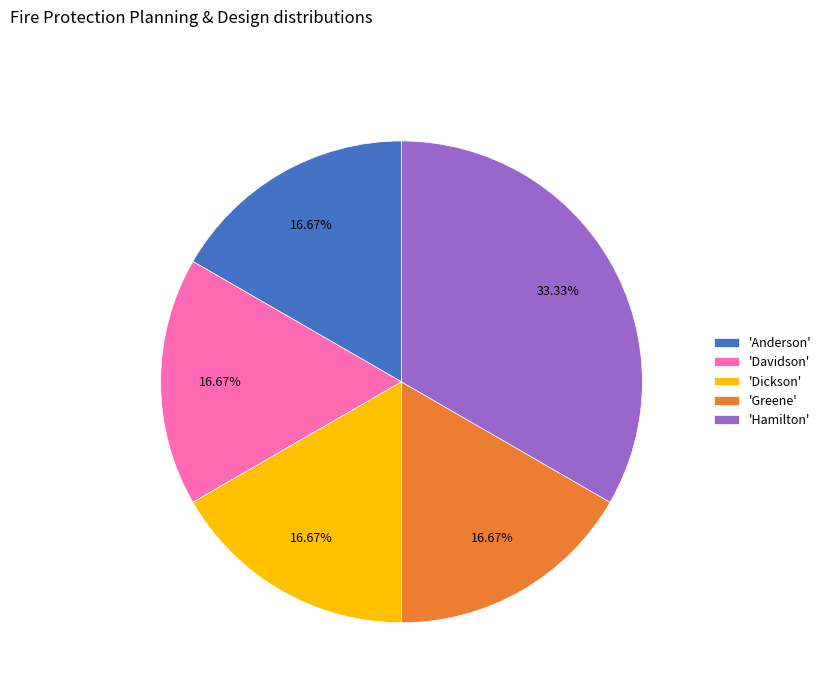

Is the sum of 'Greene' and 'Davidson' greater than half?

No